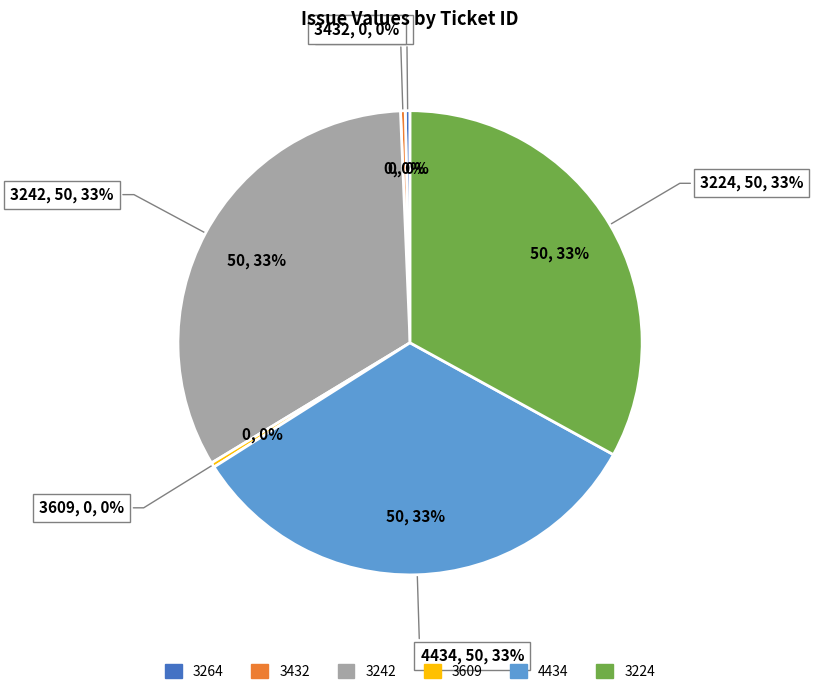

Is there a majority slice in this chart?

No